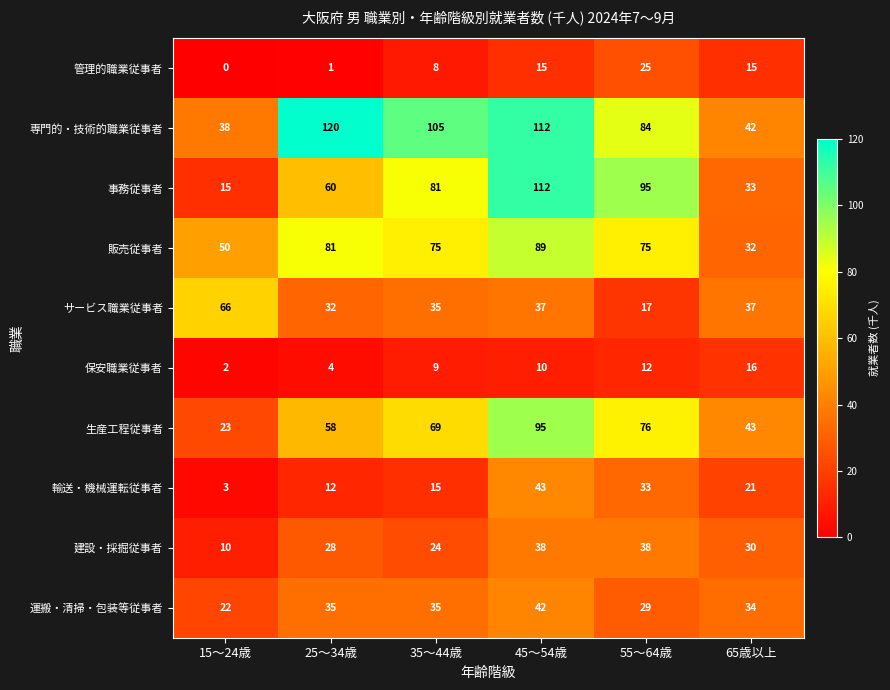

Which series has the largest total across all categories?

専門的・技術的職業従事者